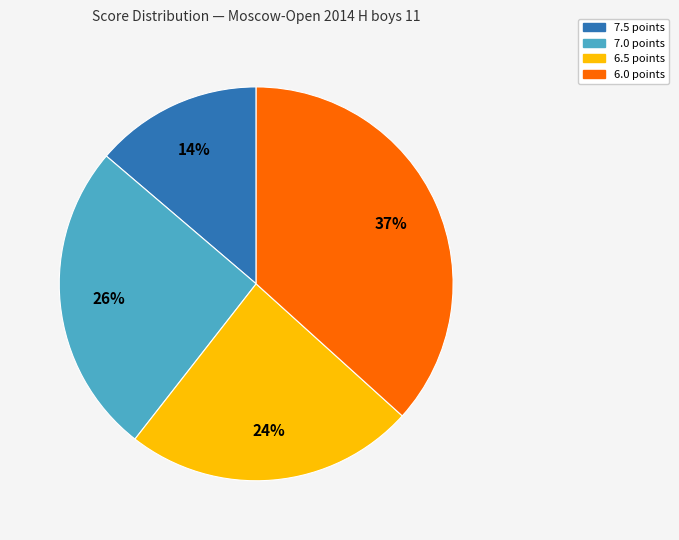

Is there a majority slice in this chart?

No